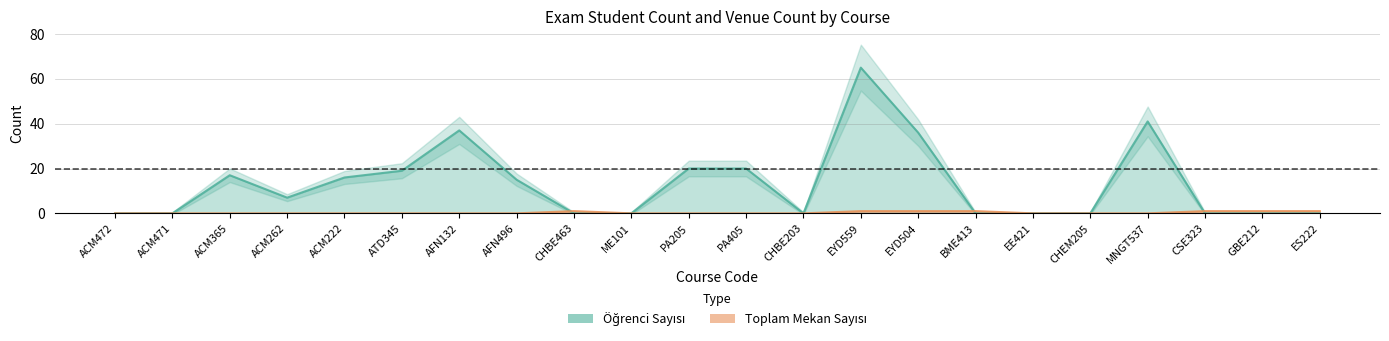

How many intersections are there between Toplam Mekan Sayısı and Öğrenci Sayısı?

3